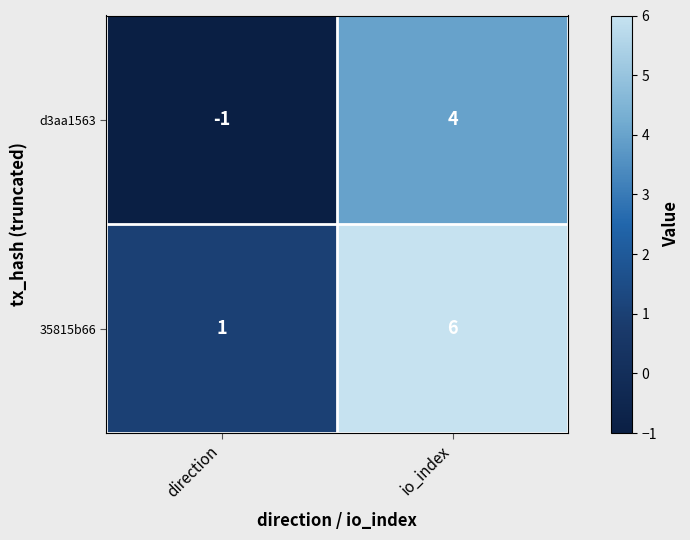

What is the difference between the maximum and minimum values in the 35815b66 series?

5